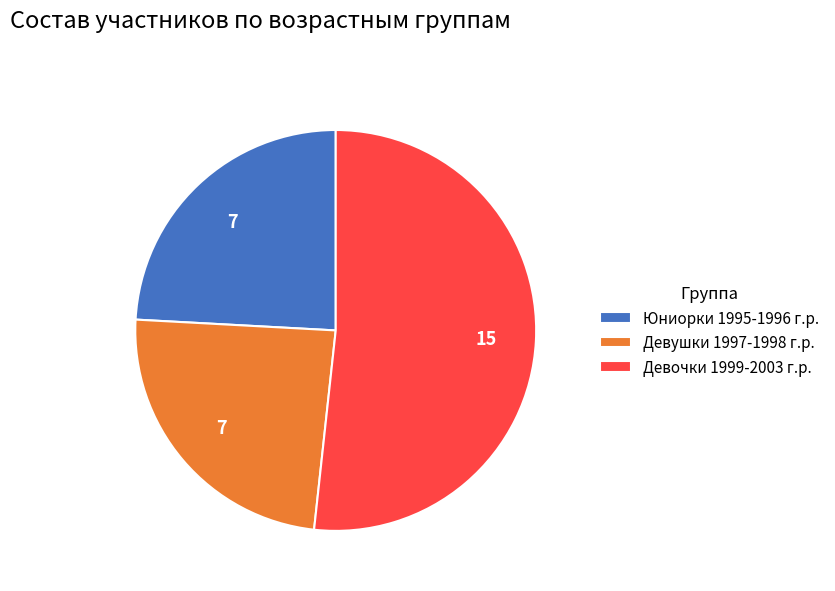

Is it true that Девушки 1997-1998 г.р. is 16% of the pie?

False